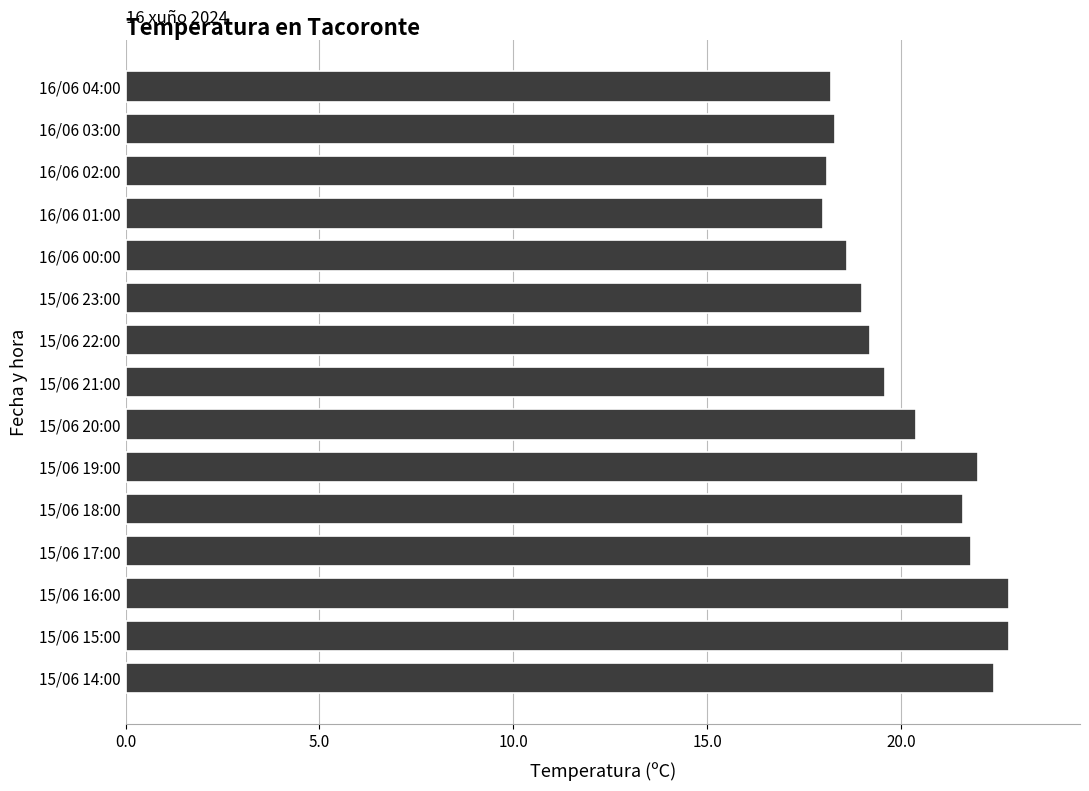

What is the ratio of the value at 16/06 01:00 to the value at 15/06 22:00?

0.9